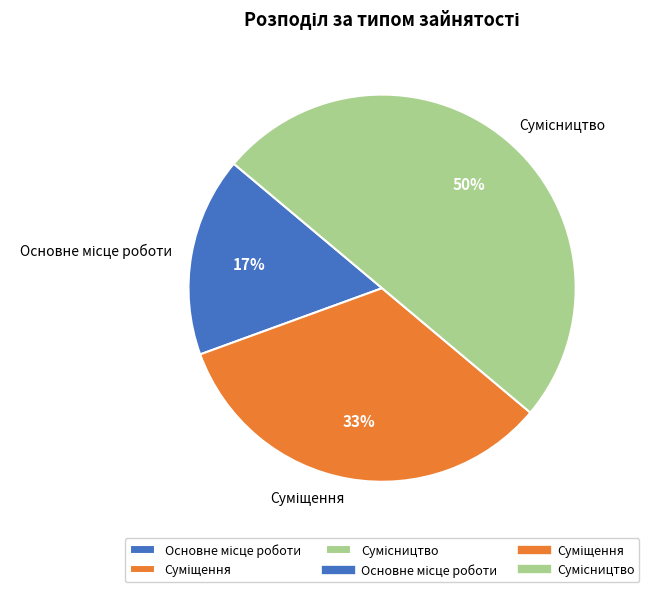

To the nearest percent, what is the difference between the largest and smallest slice percentages?

33%